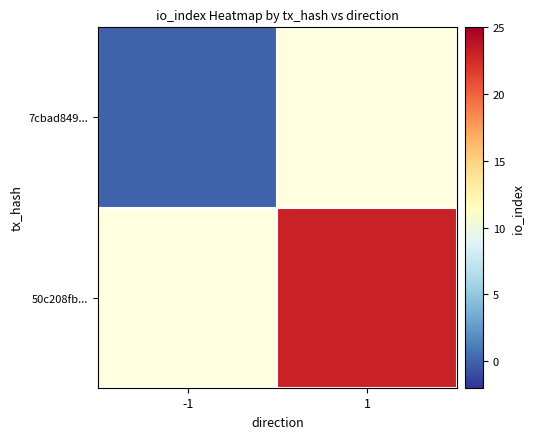

How many values in 50c208fb... are above zero?

1